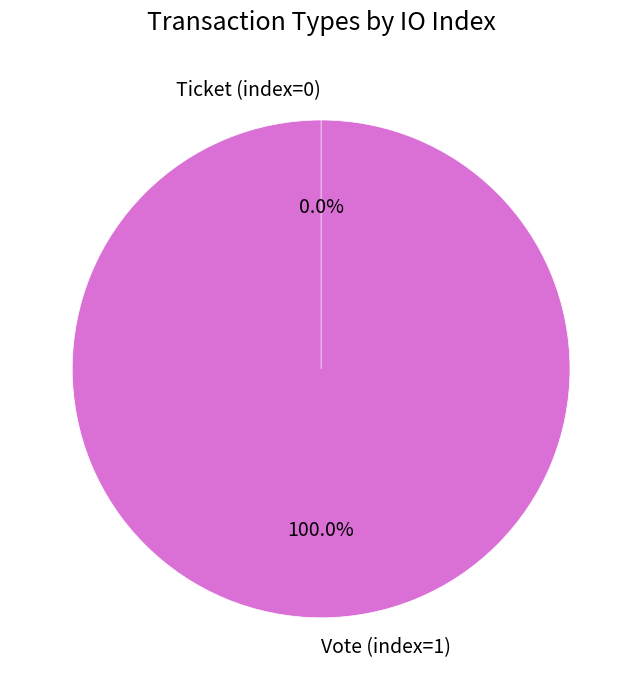

To the nearest percent, what is the difference between the largest and smallest slice percentages?

100%